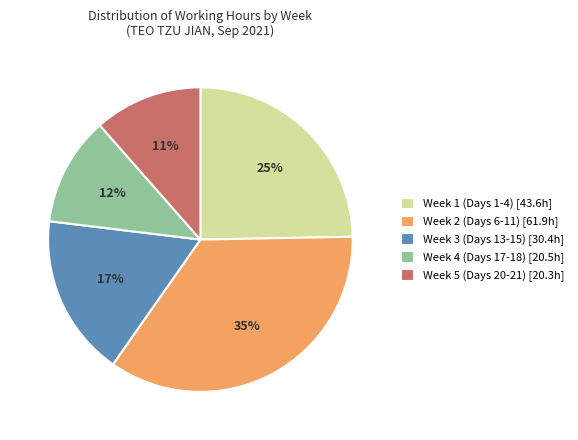

The Week 5 (Days 20-21) [20.3h] slice represents 1% of the pie. True or false?

False